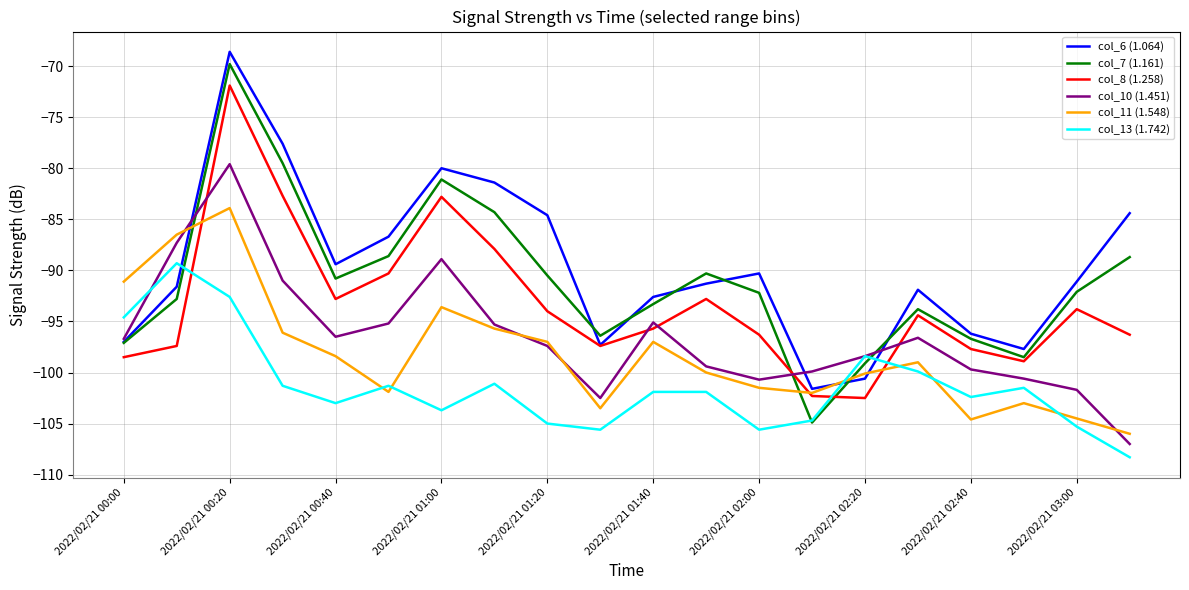

True or false: col_8 (1.258) and col_10 (1.451) intersect in this chart.

True